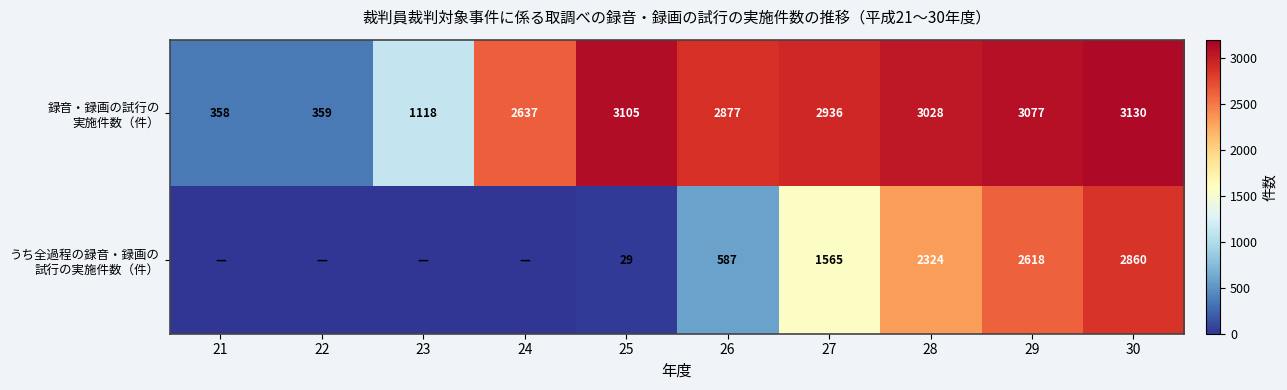

Which category has the highest value across all series?

30